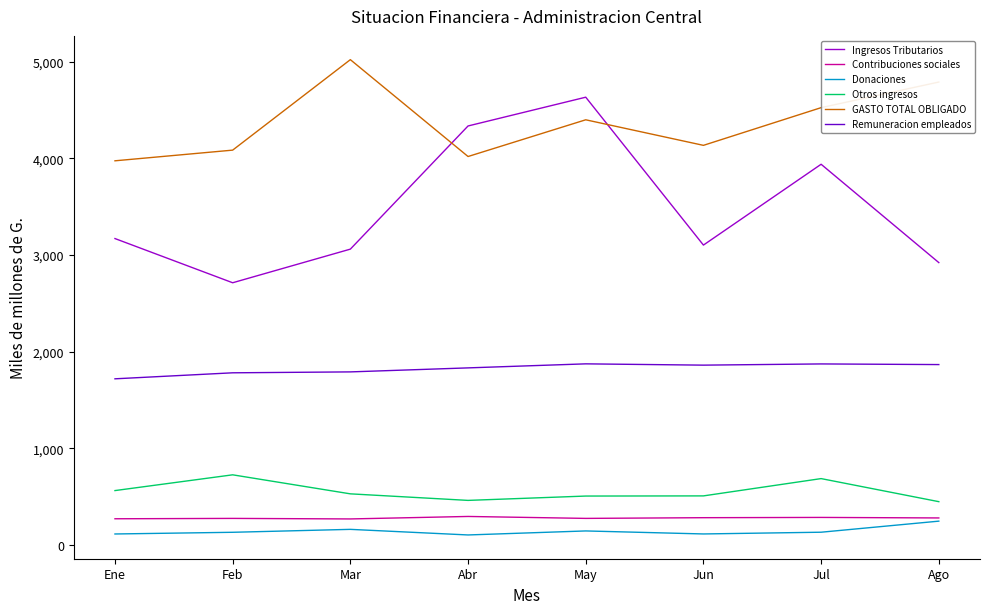

What is the greatest value displayed?

5019.9